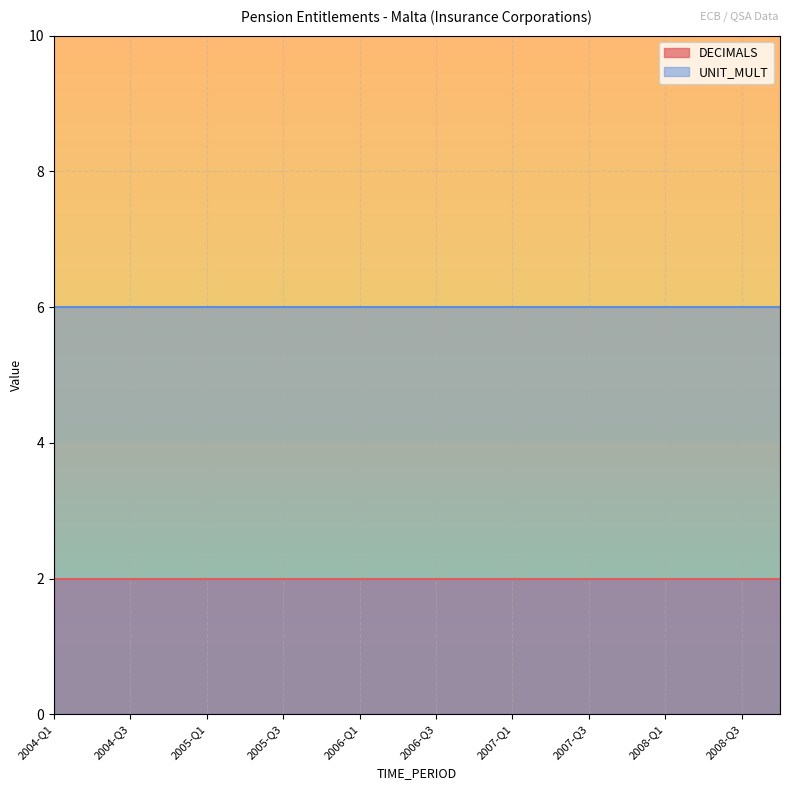

Which has a higher value, 2008-Q2 or 2004-Q2?

2008-Q2